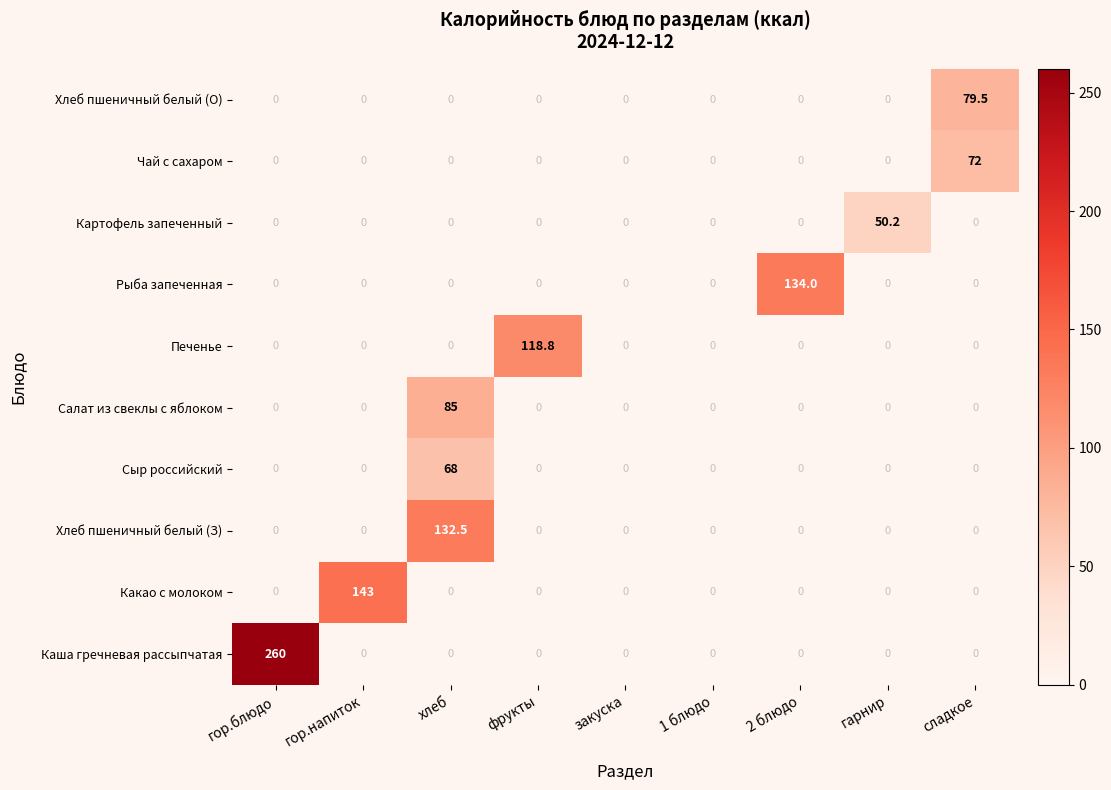

What is the spread (max minus min) of values at хлеб?

132.5